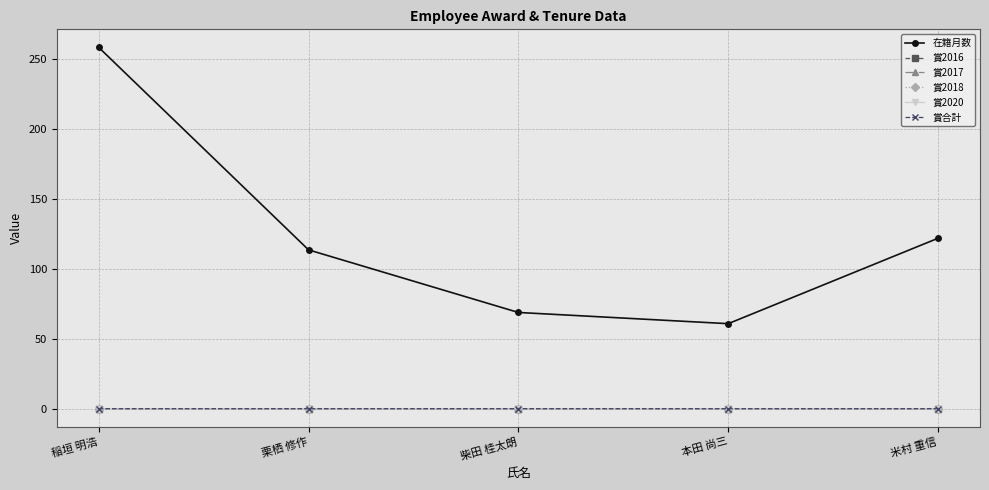

What is the label of the 4th point from the left?

本田 尚三